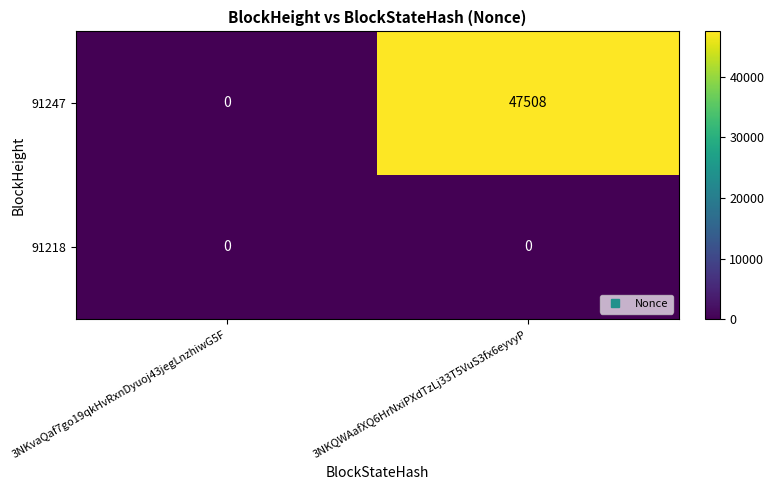

Which series changed the most between 3NKvaQaf7go19qkHvRxnDyuoj43jegLnzhiwG5F and 3NKQWAafXQ6HrNxiPXdTzLj33T5VuS3fx6eyvyP?

91247